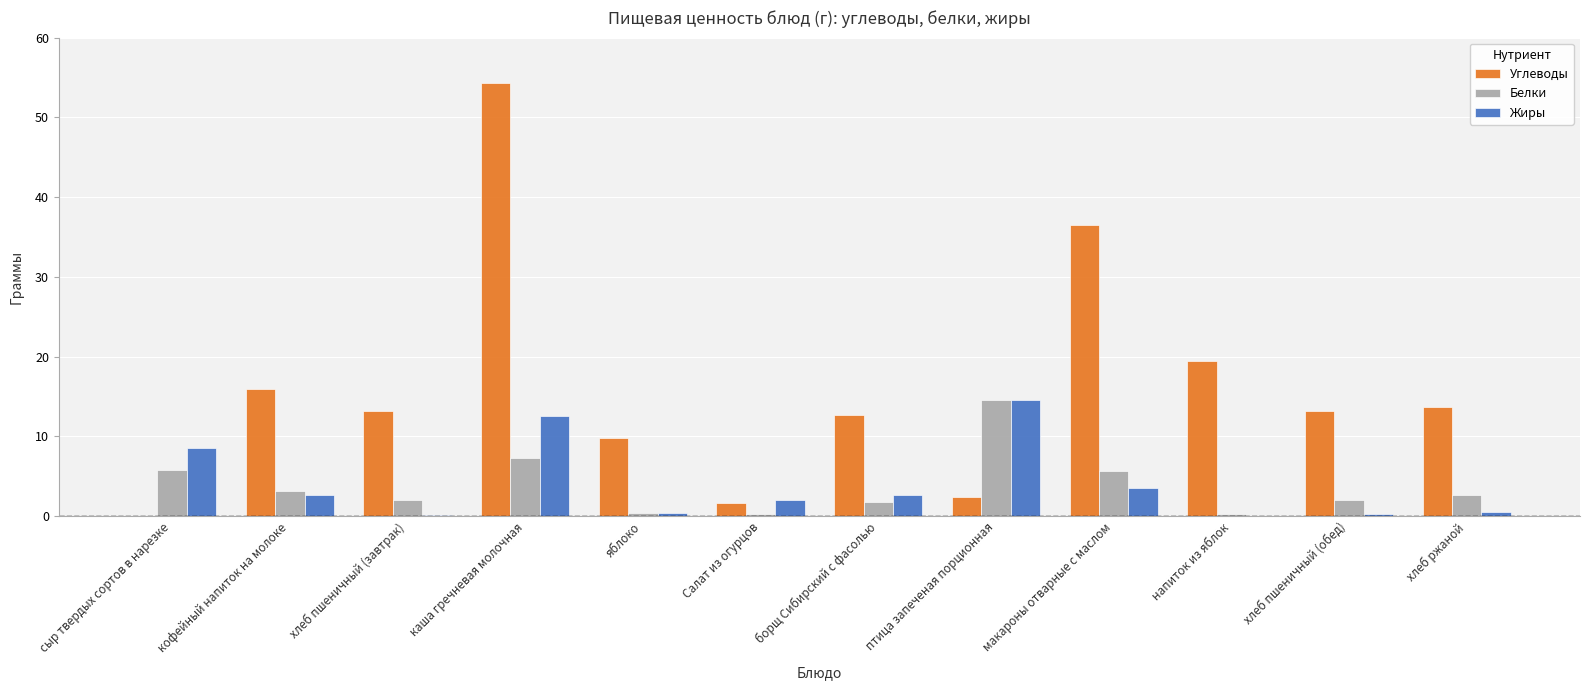

Is it true that Углеводы equals 15.9 at кофейный напиток на молоке?

True